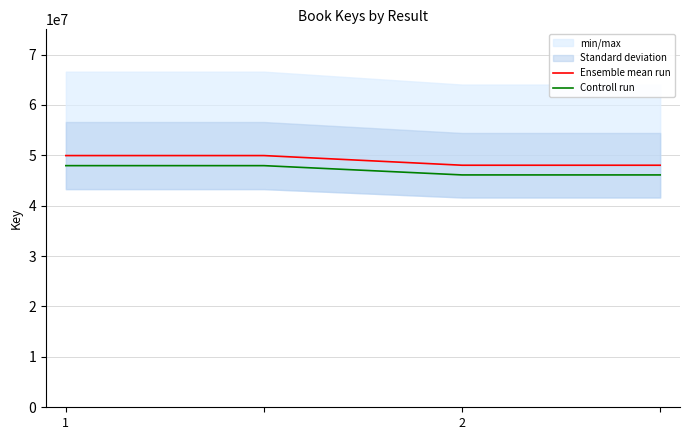

At which label does Ensemble mean run first exceed 49948847?

1